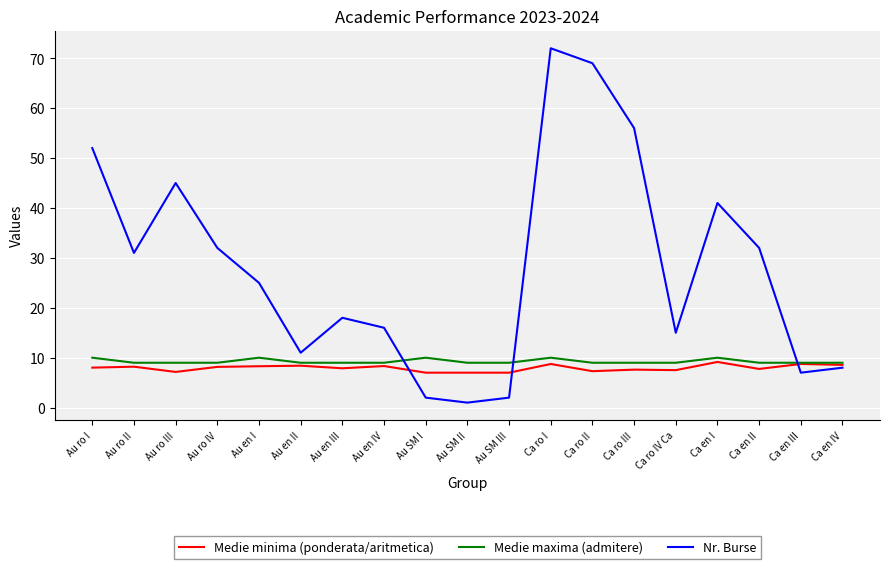

What is the difference between the maximum and minimum values in the Nr. Burse series?

71.0